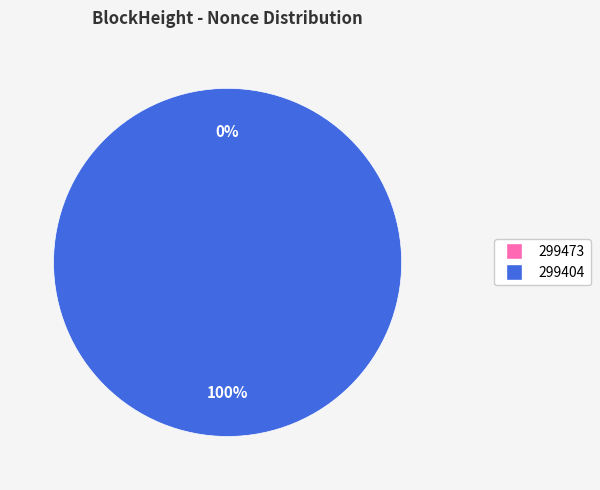

Is there any slice that represents more than half of the pie?

Yes